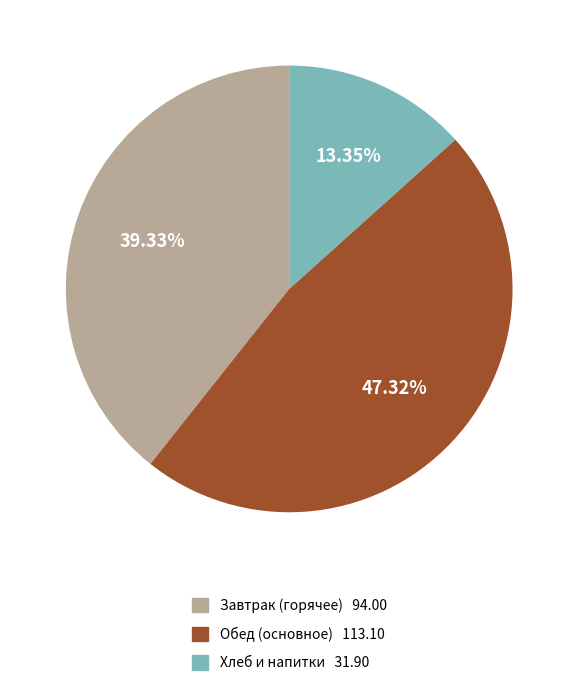

Does any single category account for the majority?

No